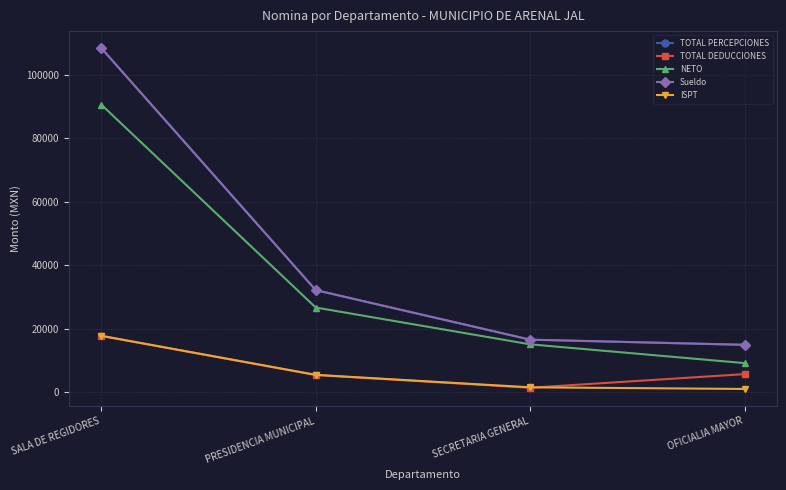

Reading left to right, what are all the values shown in this chart?

TOTAL PERCEPCIONES: SALA DE REGIDORES=108362.6	PRESIDENCIA MUNICIPAL=32192.5	SECRETARIA GENERAL=16604.7	OFICIALIA MAYOR=14978.2
TOTAL DEDUCCIONES: SALA DE REGIDORES=17800.0	PRESIDENCIA MUNICIPAL=5475.6	SECRETARIA GENERAL=1468.9	OFICIALIA MAYOR=5755.6
NETO: SALA DE REGIDORES=90562.6	PRESIDENCIA MUNICIPAL=26717.0	SECRETARIA GENERAL=15135.8	OFICIALIA MAYOR=9222.6
Sueldo: SALA DE REGIDORES=108362.6	PRESIDENCIA MUNICIPAL=32192.5	SECRETARIA GENERAL=16604.7	OFICIALIA MAYOR=14978.2
ISPT: SALA DE REGIDORES=17800.6	PRESIDENCIA MUNICIPAL=5526.4	SECRETARIA GENERAL=1603.8	OFICIALIA MAYOR=1088.9